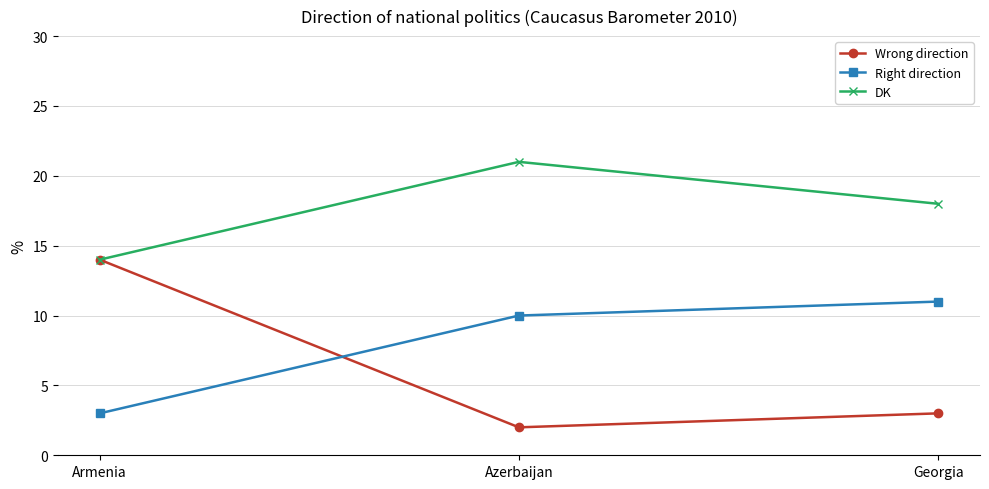

Reading left to right, list all the values displayed in this chart.

Wrong direction: 14	2	3
Right direction: 3	10	11
DK: 14	21	18